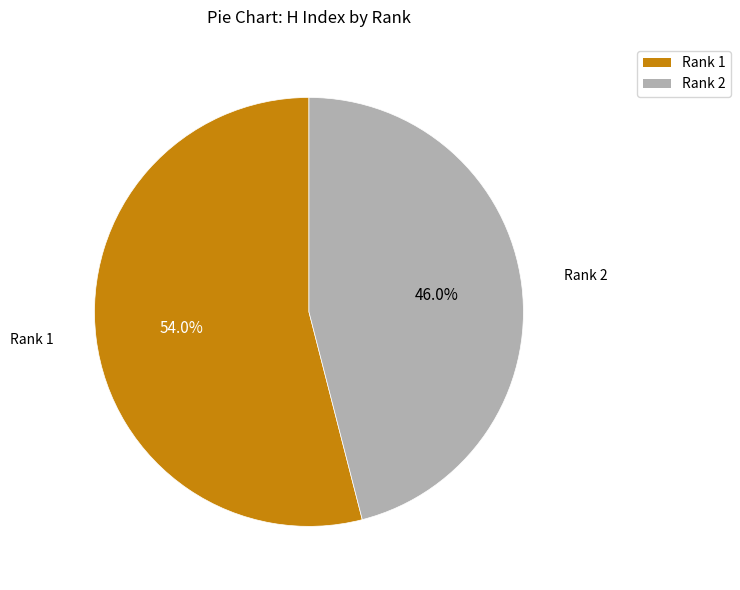

How many slices are in this pie chart?

2